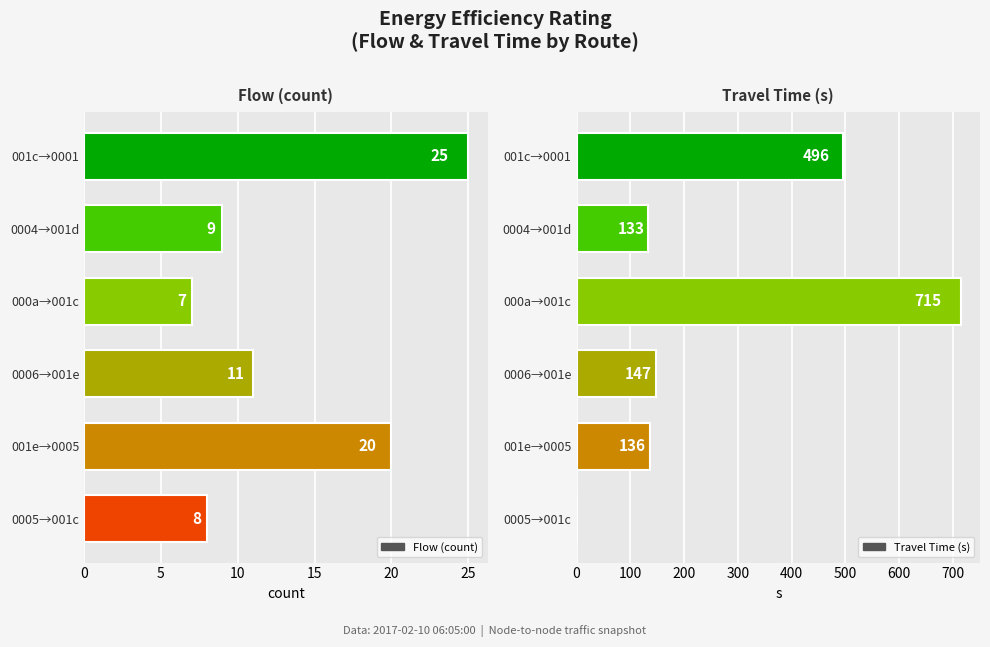

Which series has the largest range (max minus min)?

Travel Time (s)